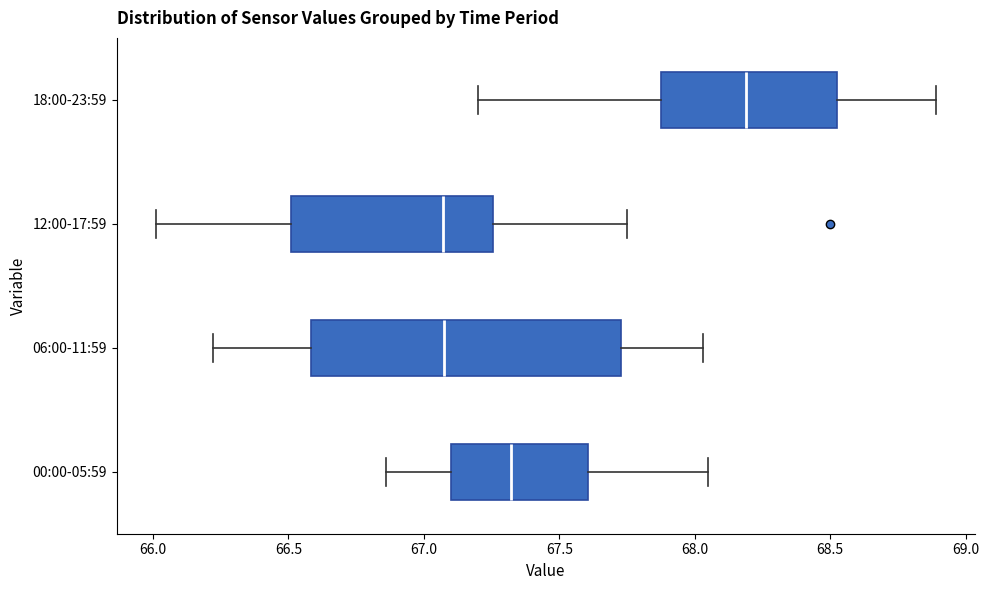

Where is the left edge of the box for 18:00-23:59 on the x-axis? The values are not printed on the chart, so give them approximately, as read against the axis.

67.90